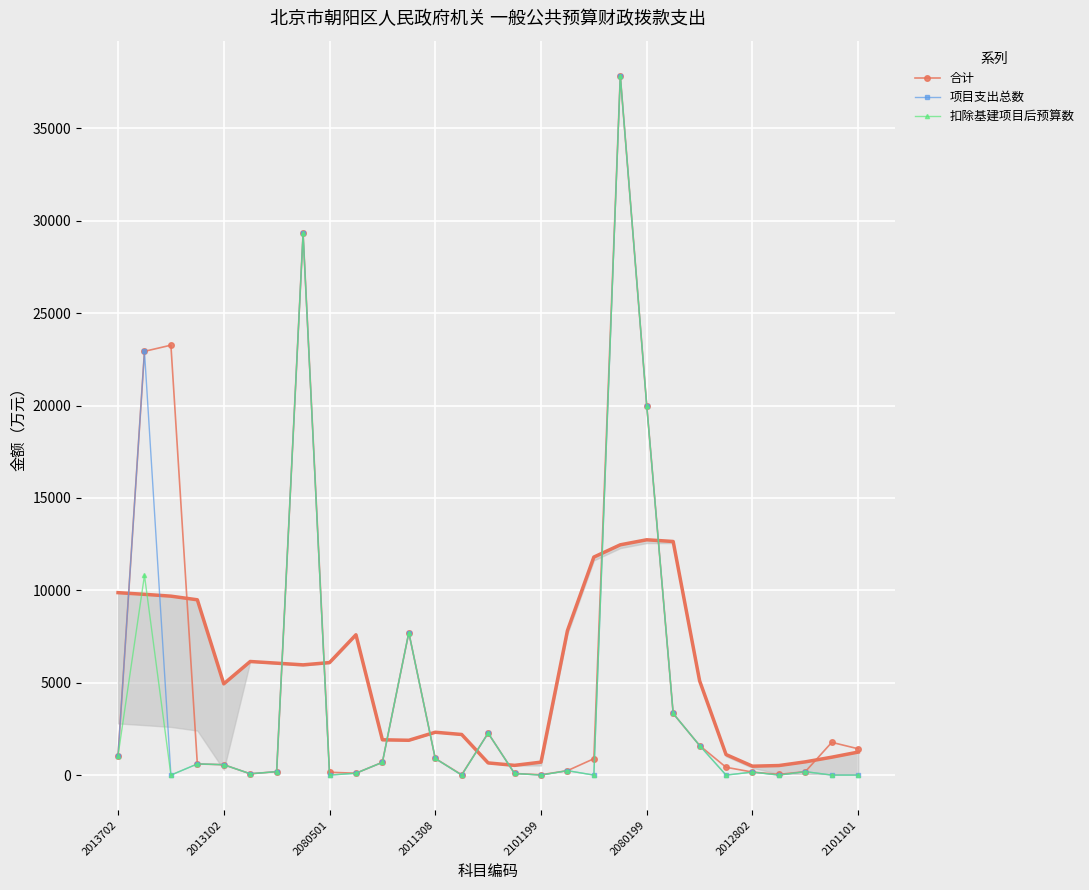

What is the approximate value of 合计 at 2101199?

18.0